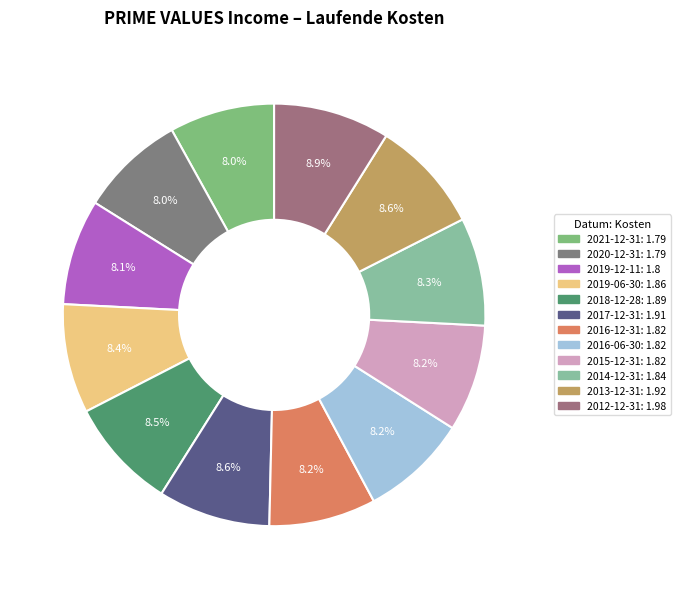

Rank the categories by value from lowest to highest.

2021-12-31, 2020-12-31, 2019-12-11, 2016-12-31, 2016-06-30, 2015-12-31, 2014-12-31, 2019-06-30, 2018-12-28, 2017-12-31, 2013-12-31, 2012-12-31